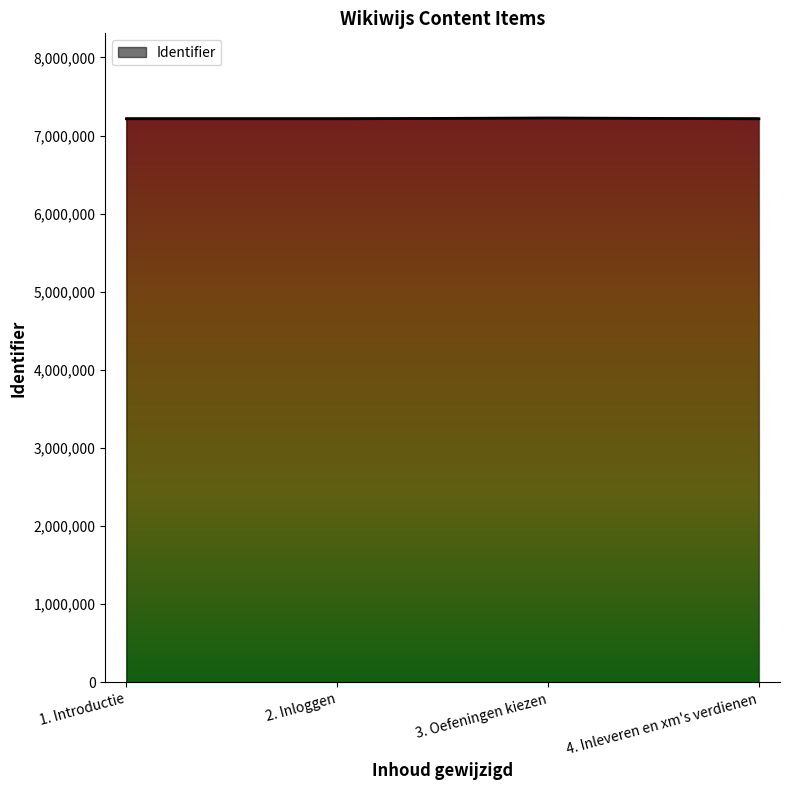

True or false: the data shows 7214949 at 2. Inloggen.

True